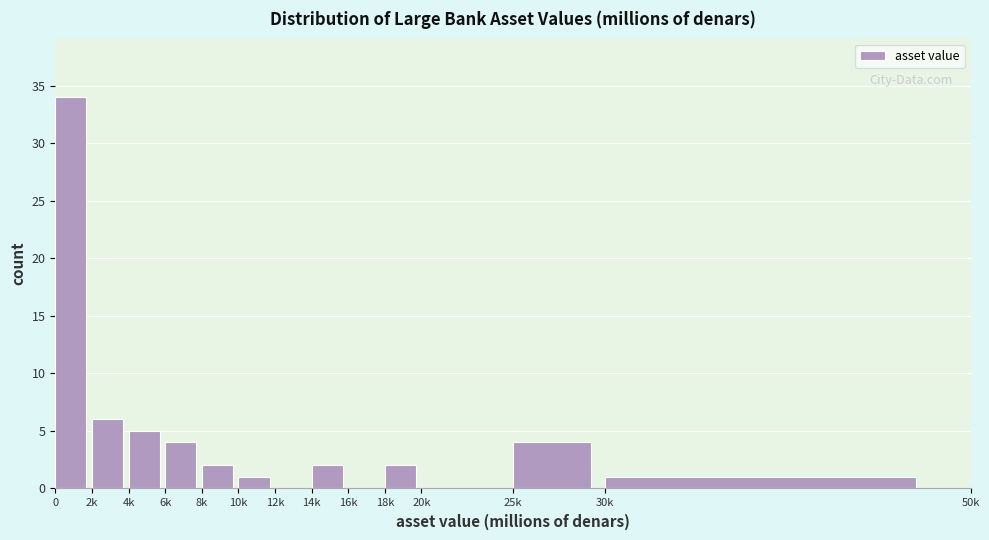

Reading left to right, extract all data points from this chart.

0=34	2k=6	4k=5	6k=4	8k=2	10k=1	12k=0	14k=2	16k=0	18k=2	20k=0	25k=4	30k=1